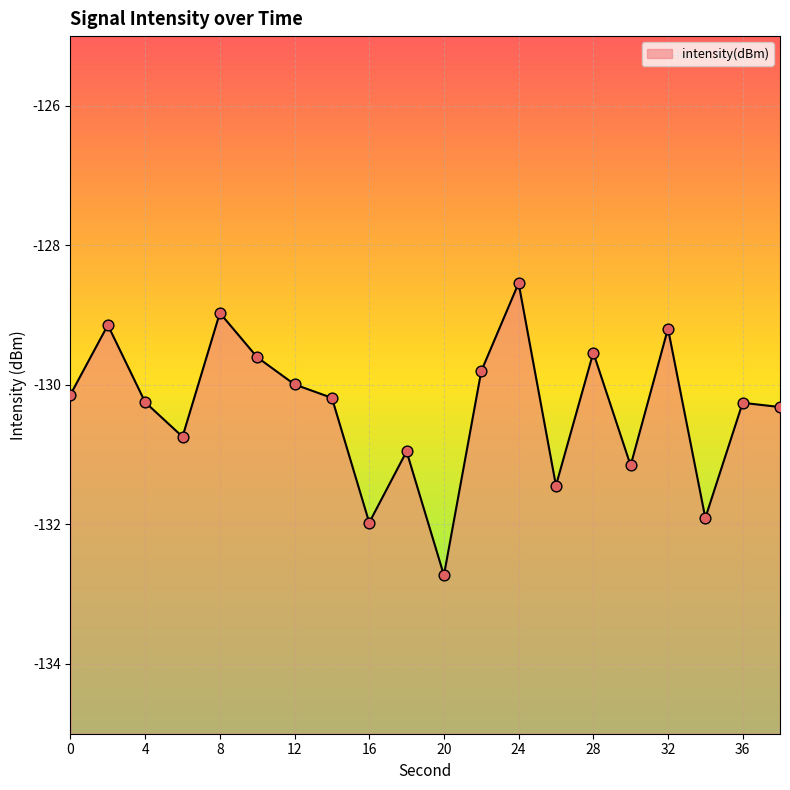

What is the change in value from 6 to 30?

-0.4